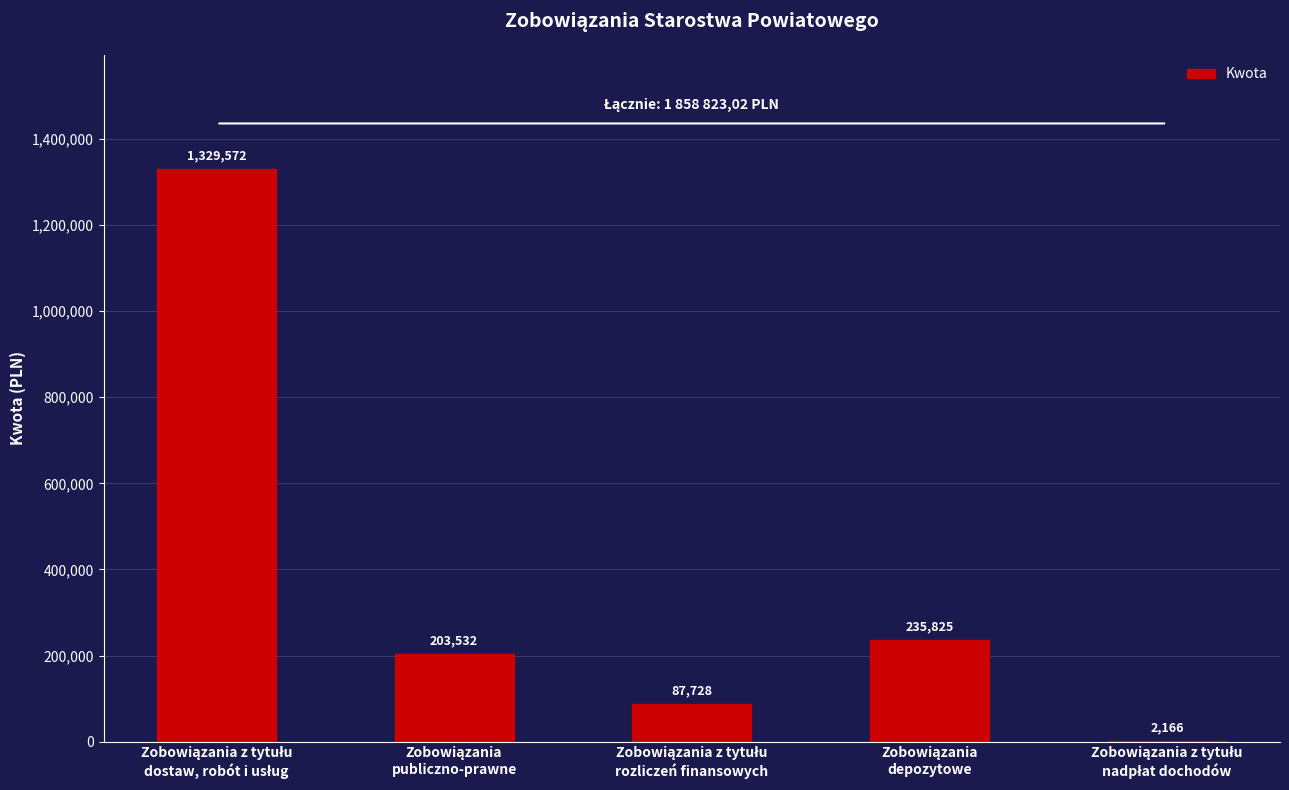

What is the maximum value shown in the chart?

1329571.8